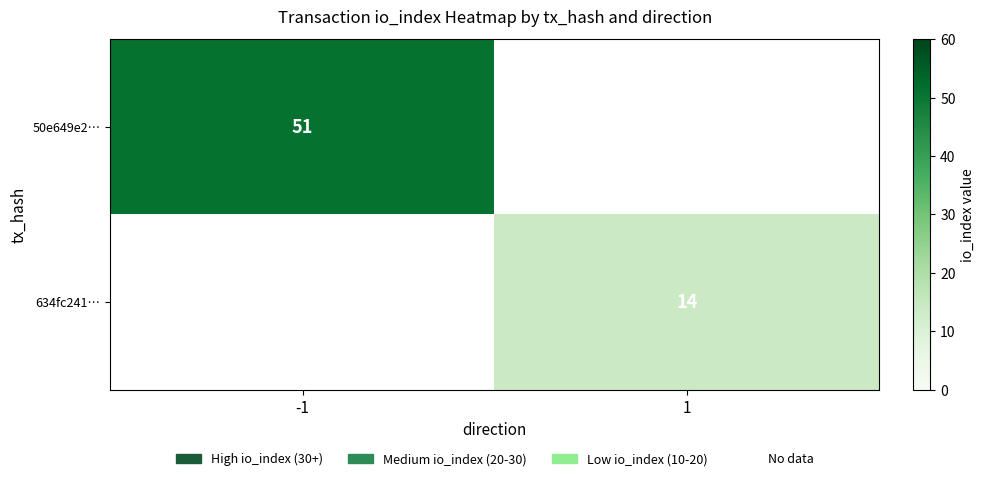

Is it true that 634fc241… equals 3.7 at 1?

False